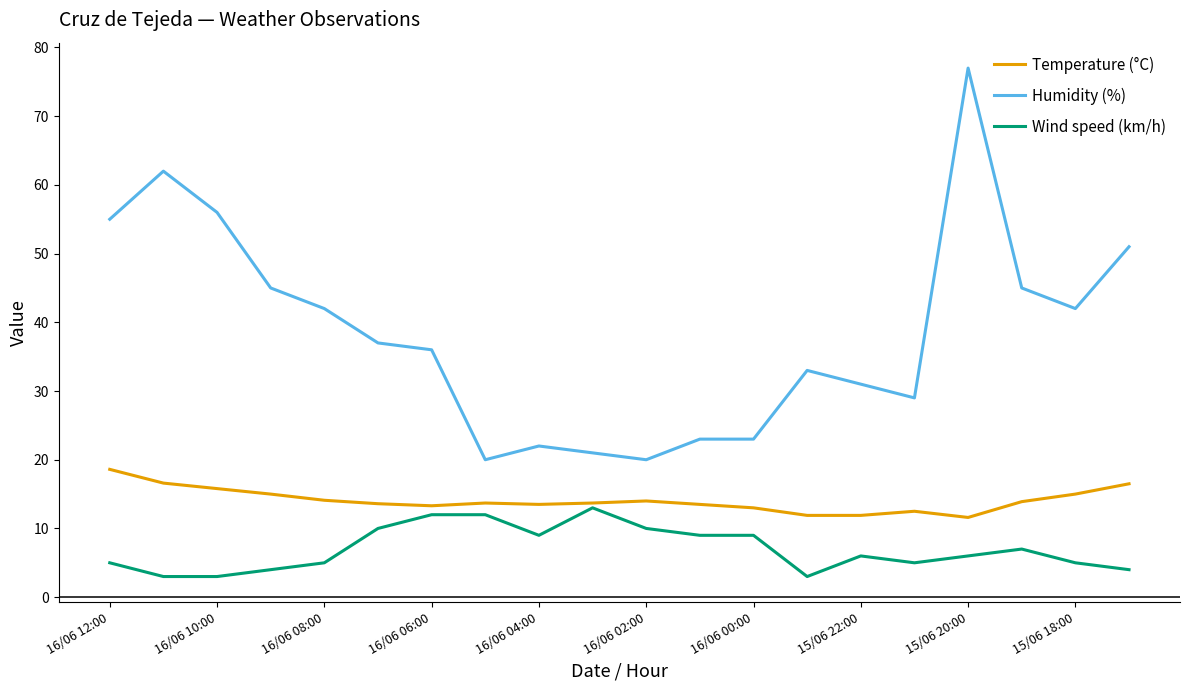

Does the chart have visible grid lines?

No